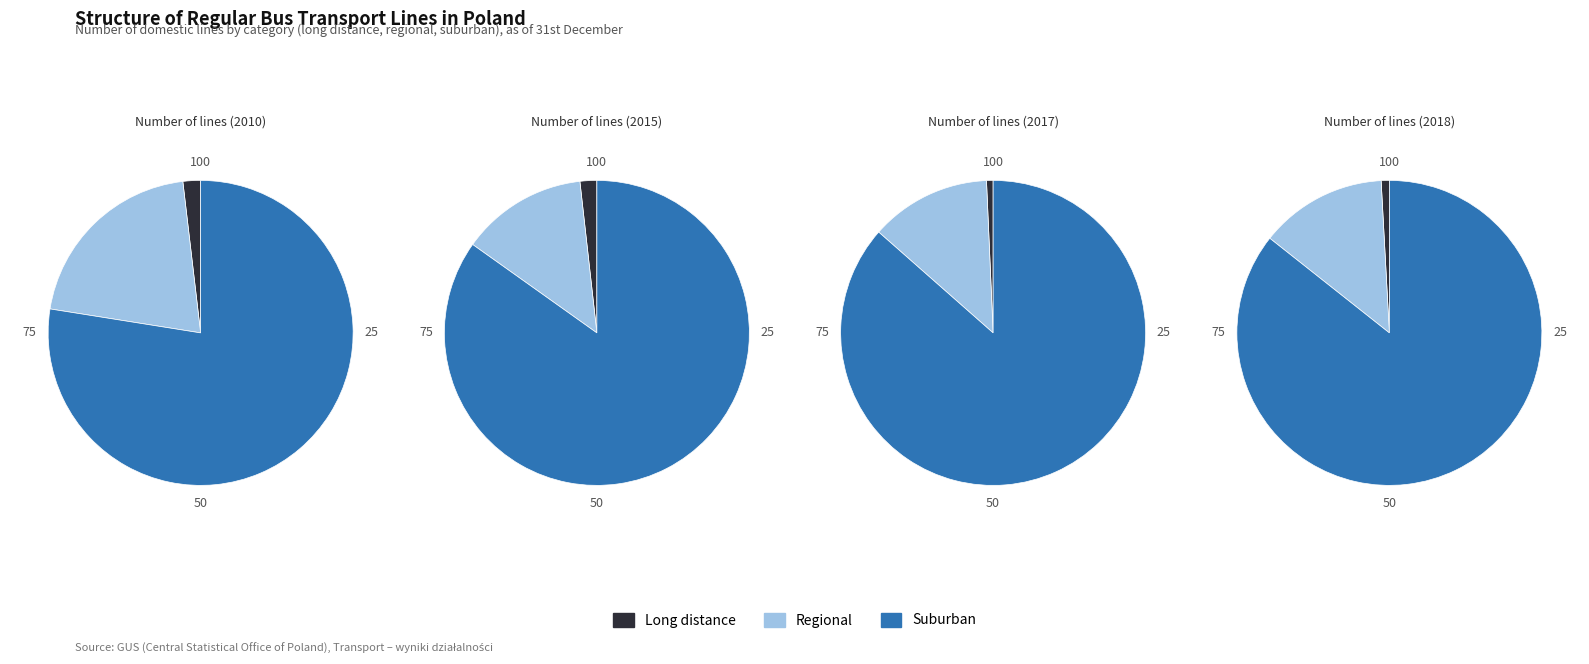

To the nearest percent, what portion does suburban represent?

78%